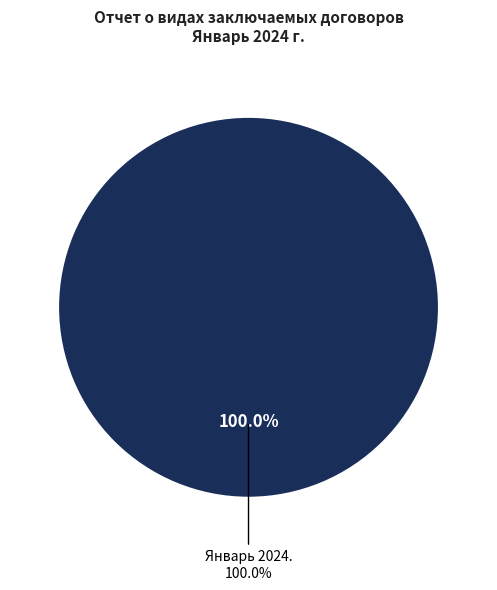

Which slice is the largest?

Январь 2024.